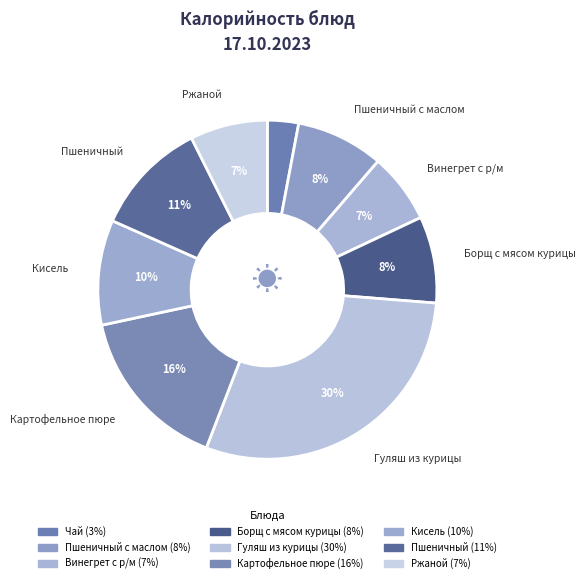

How many segments does this pie chart have?

9